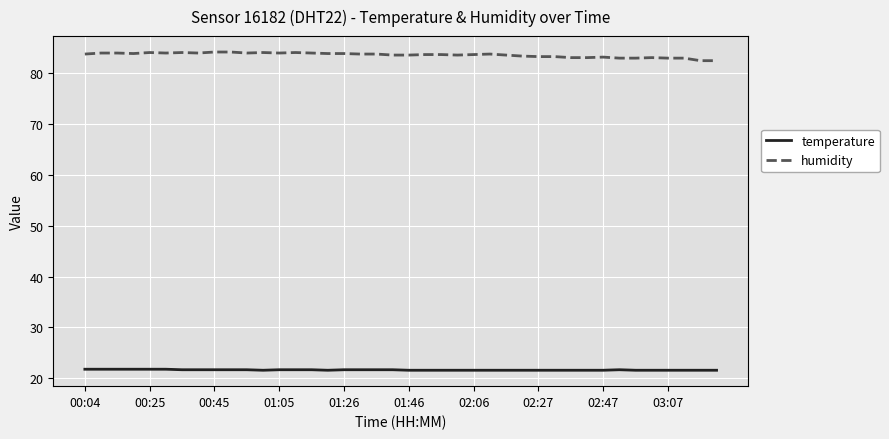

What is the minimum value for temperature?

21.6